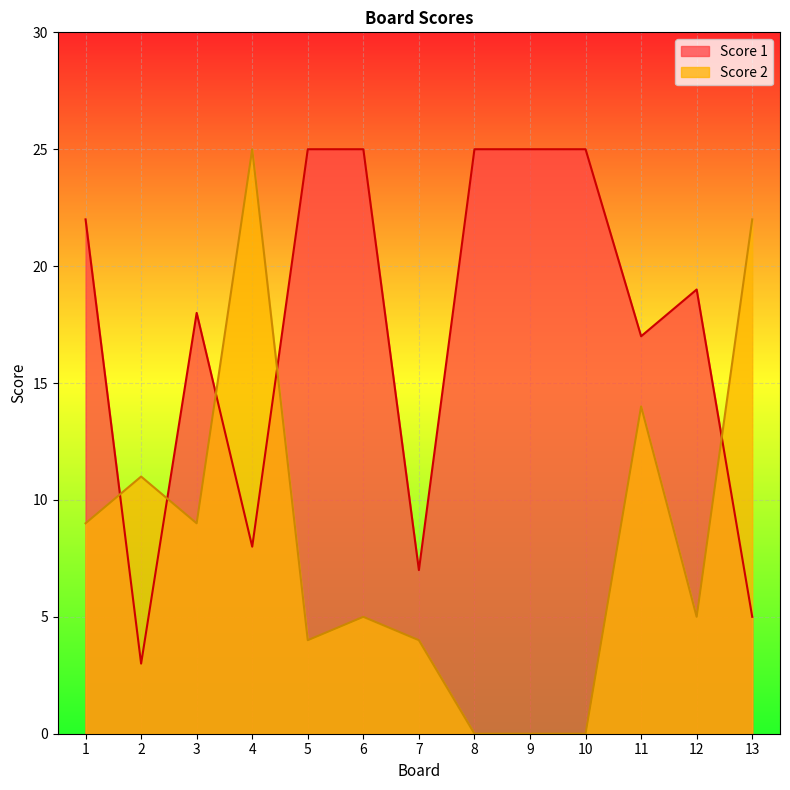

True or false: Score 1 and Score 2 intersect in this chart.

True